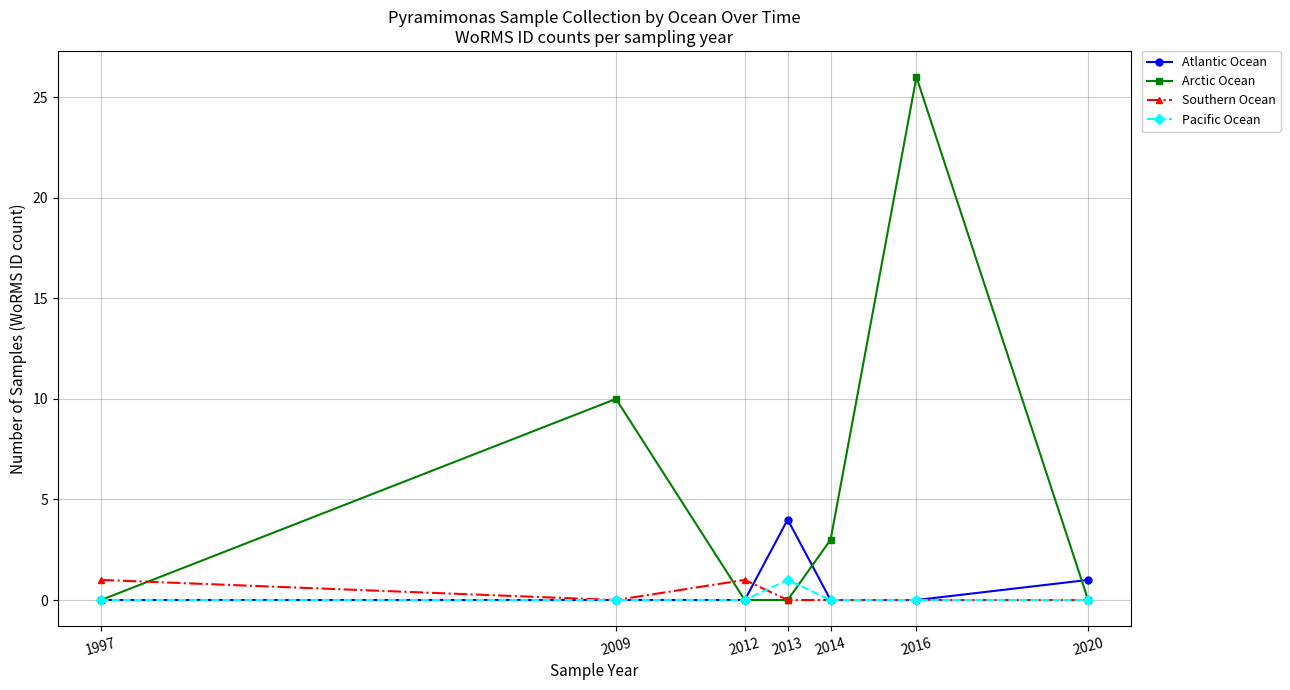

Which series has the widest spread of values?

Arctic Ocean